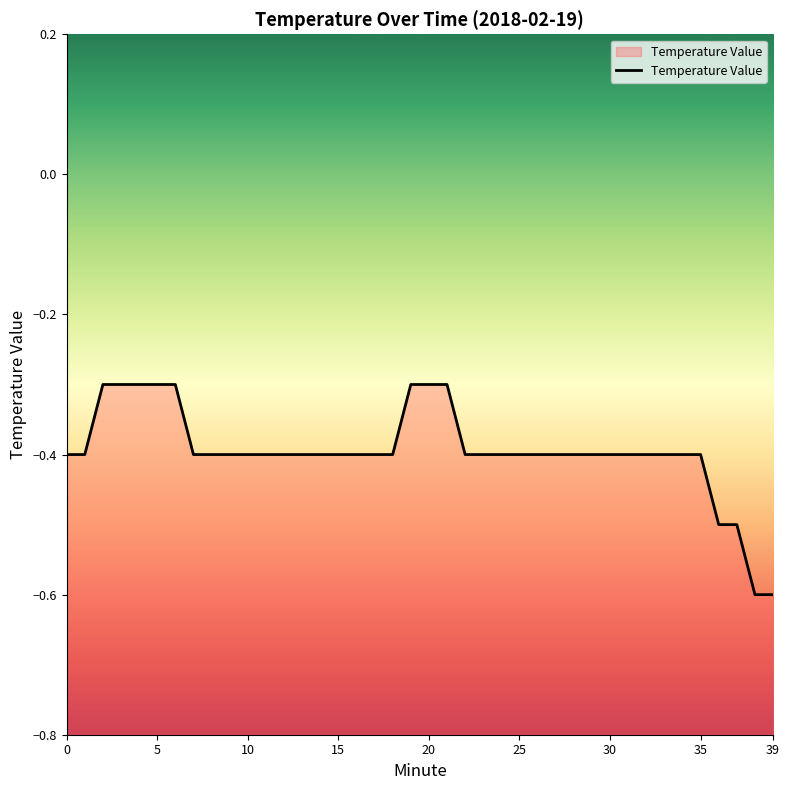

True or false: the data has more than 0 interior local peaks.

False